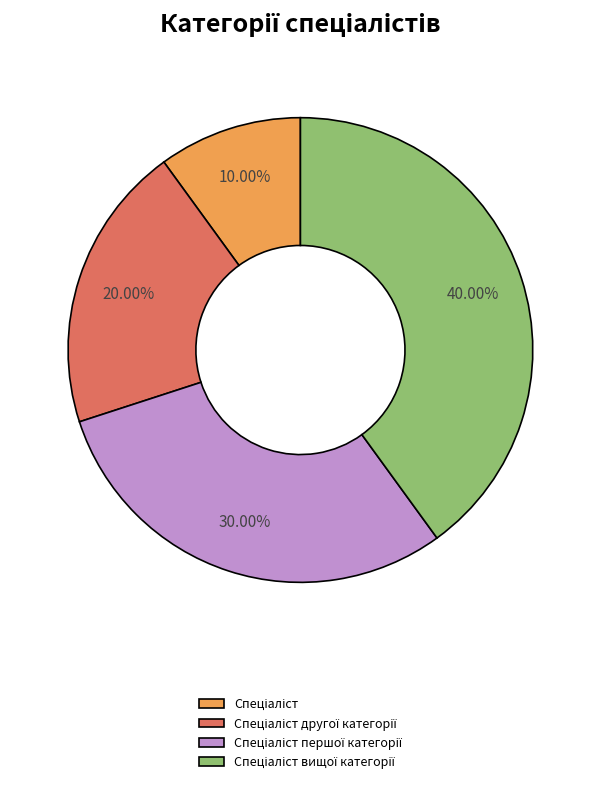

Does Спеціаліст вищої категорії represent more than half of the total?

No